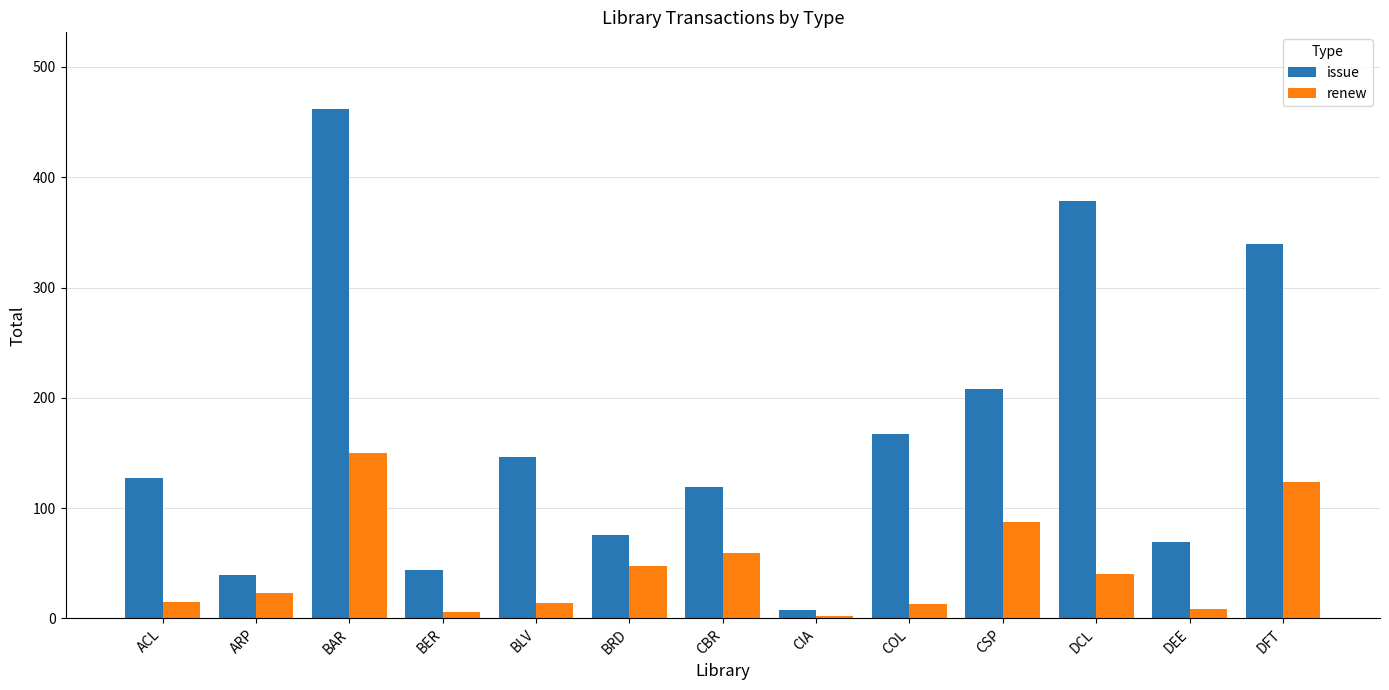

At which label is issue closest to 235?

CSP